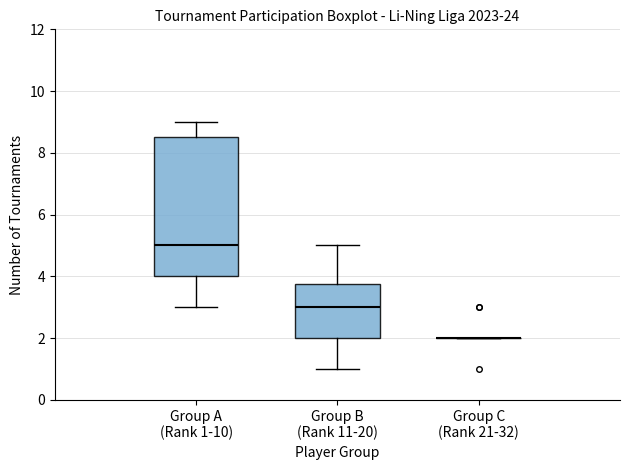

Where does the lower whisker of the box for Group A (Rank 1-10) end on the y-axis? The values are not printed on the chart, so give them approximately, as read against the axis.

3.0